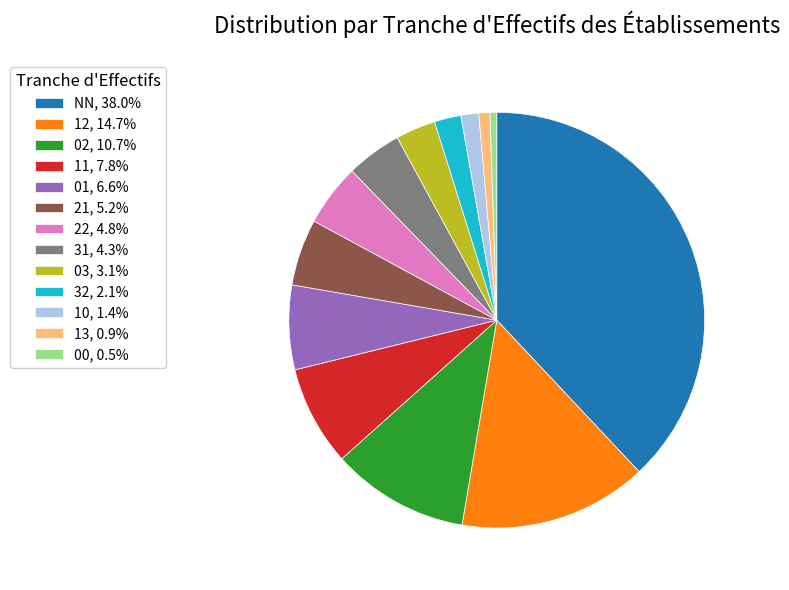

What is the ratio of the value at 32, 2.1% to the value at 03, 3.1%?

0.7